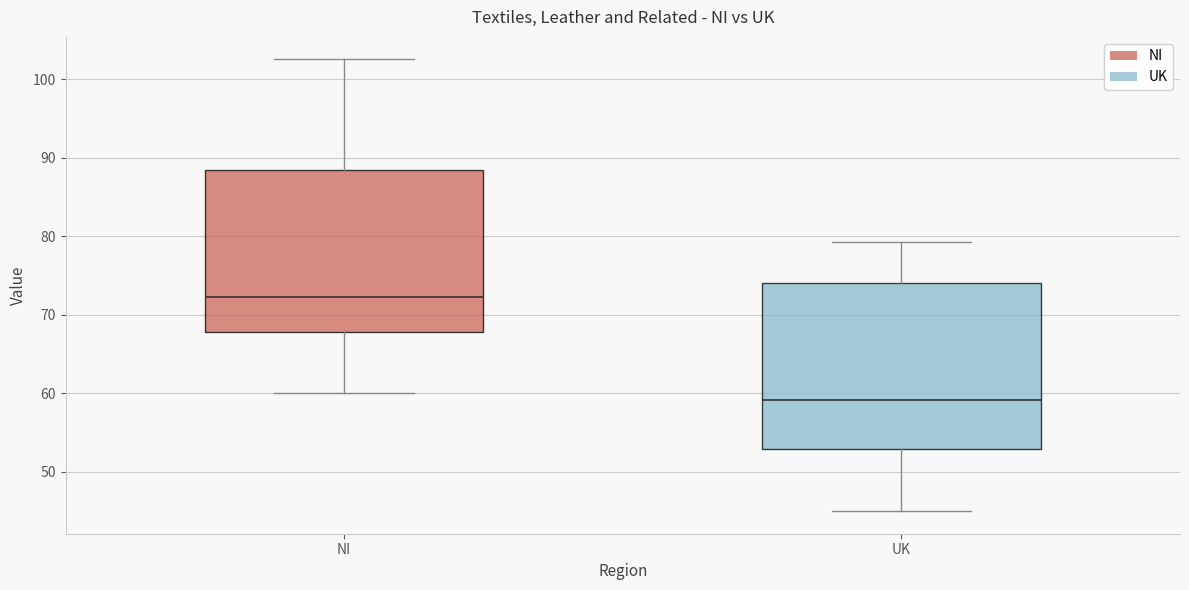

Where does the upper whisker of the box for UK end on the y-axis? The values are not printed on the chart, so give them approximately, as read against the axis.

79